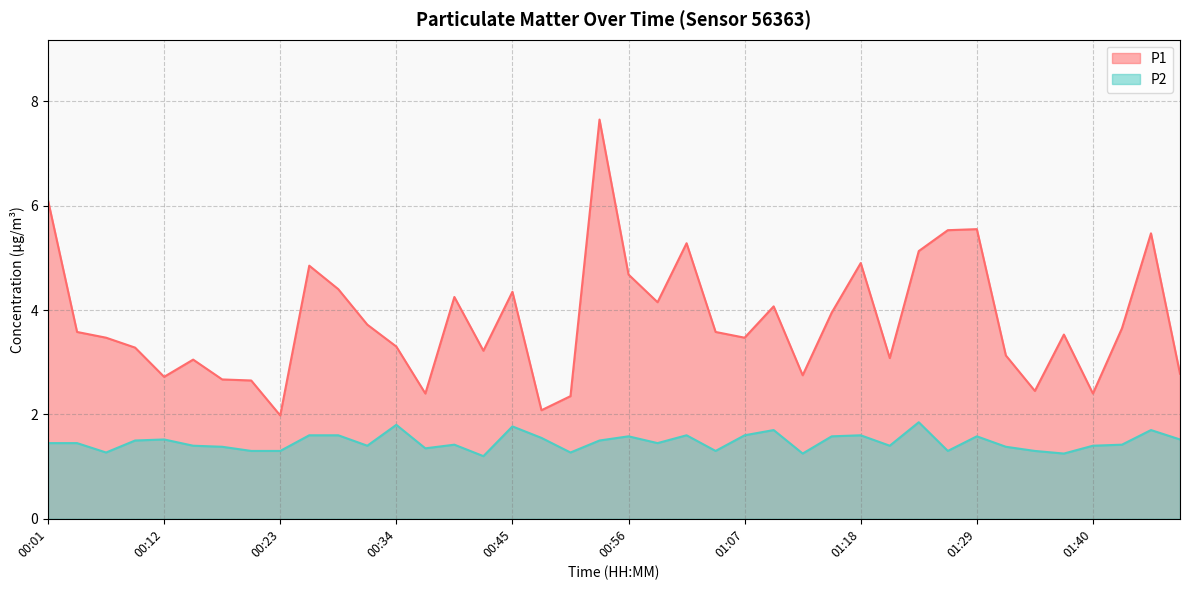

True or false: P1 and P2 cross at least once.

False